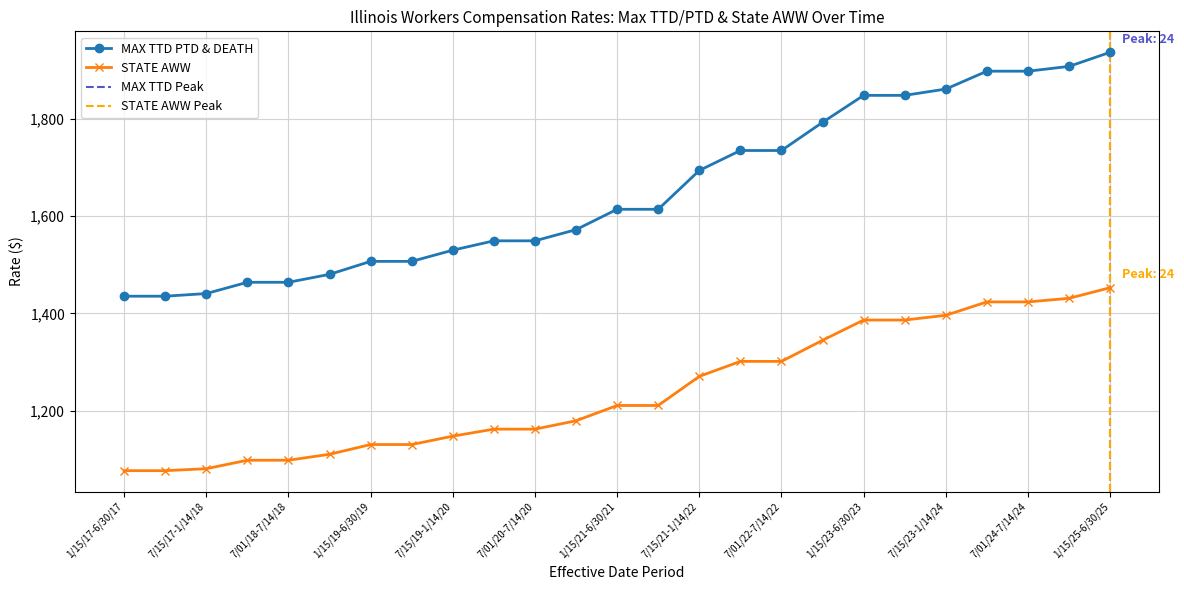

True or false: STATE AWW has a value of 2175.2 at 7/01/22-7/14/22.

False